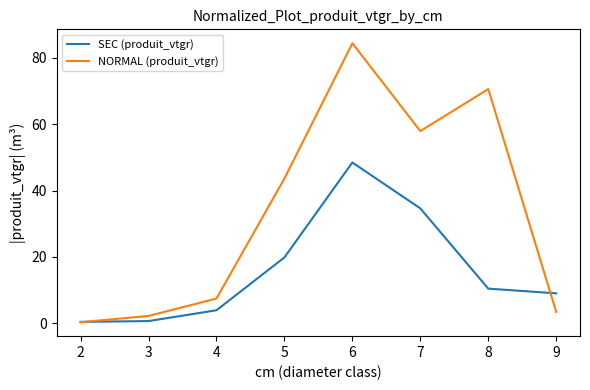

Which series has the widest spread of values?

NORMAL (produit_vtgr)